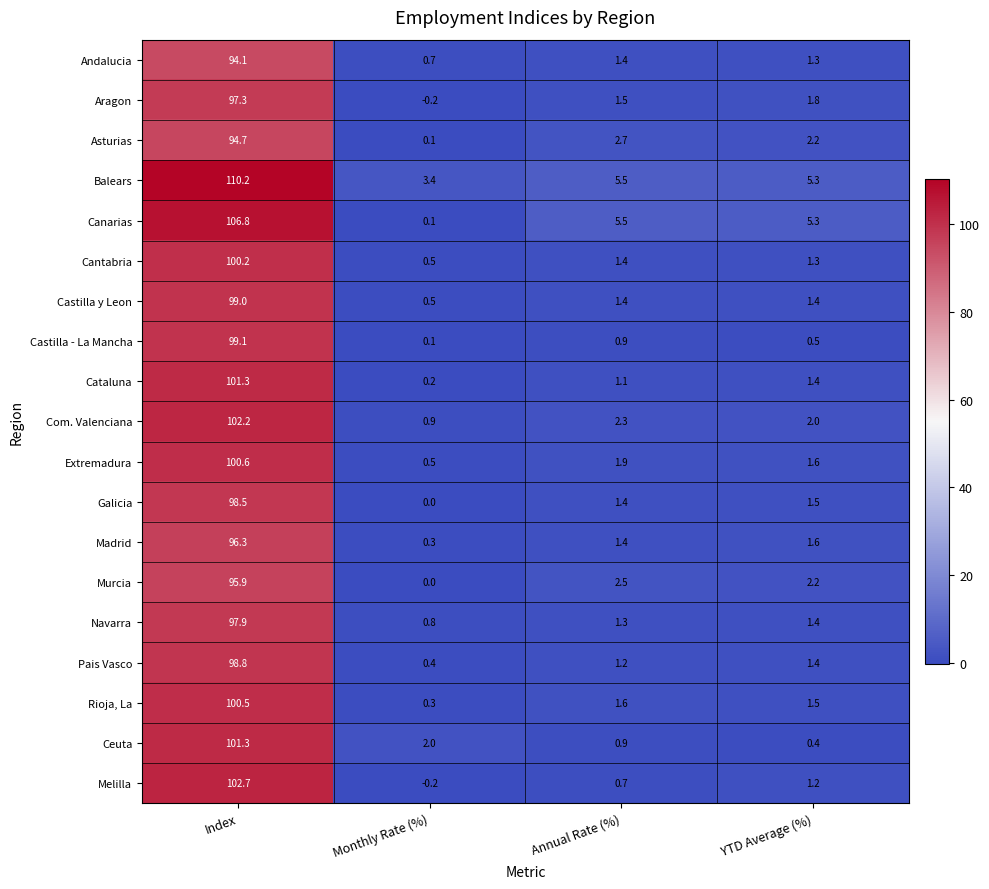

Which series has the largest total across all categories?

Balears